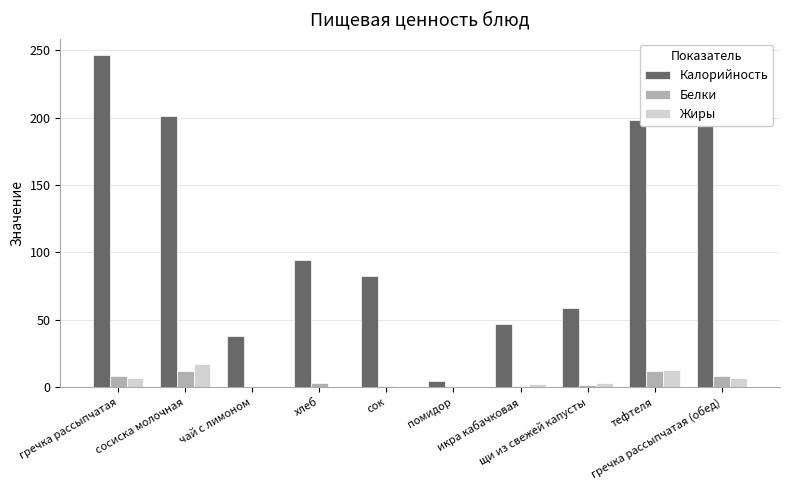

Which series has the largest total across all categories?

Калорийность